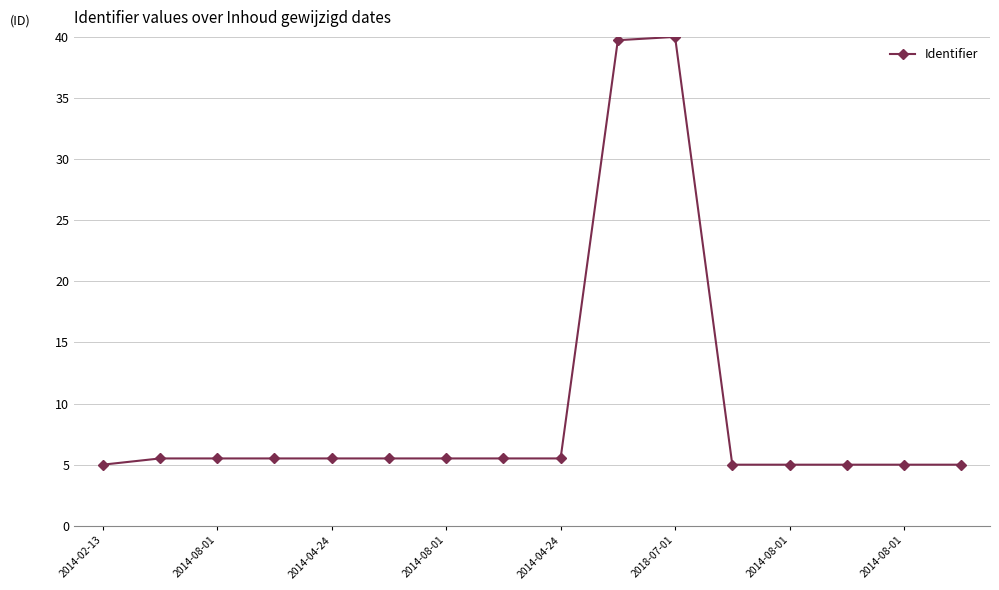

What is the difference between the maximum and second lowest values?

35.0